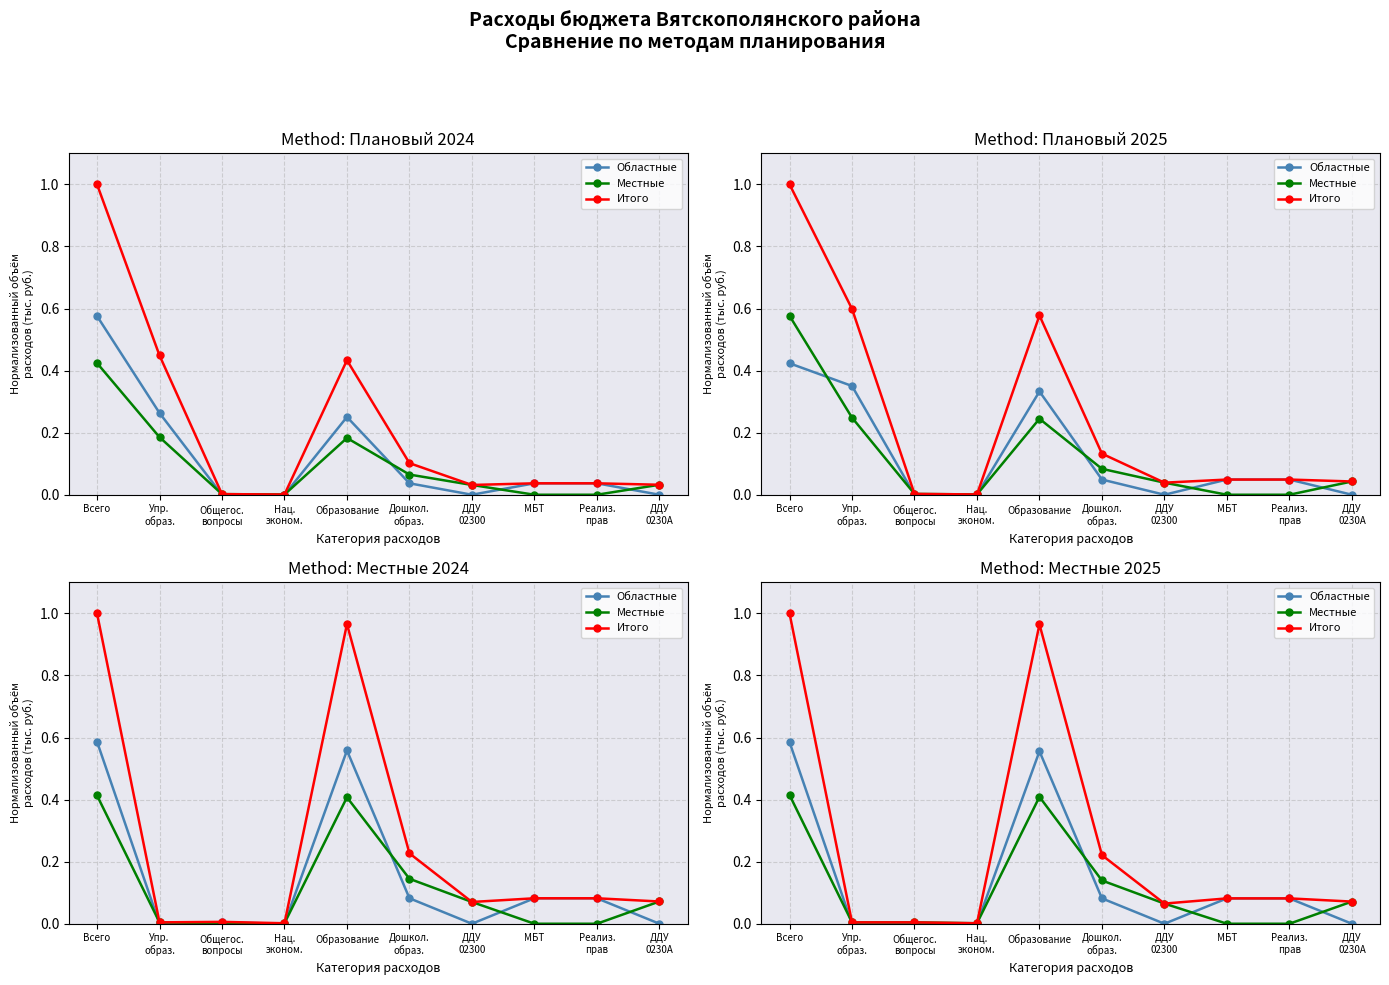

At which label is Итого closest to 0?

Нац.
эконом.